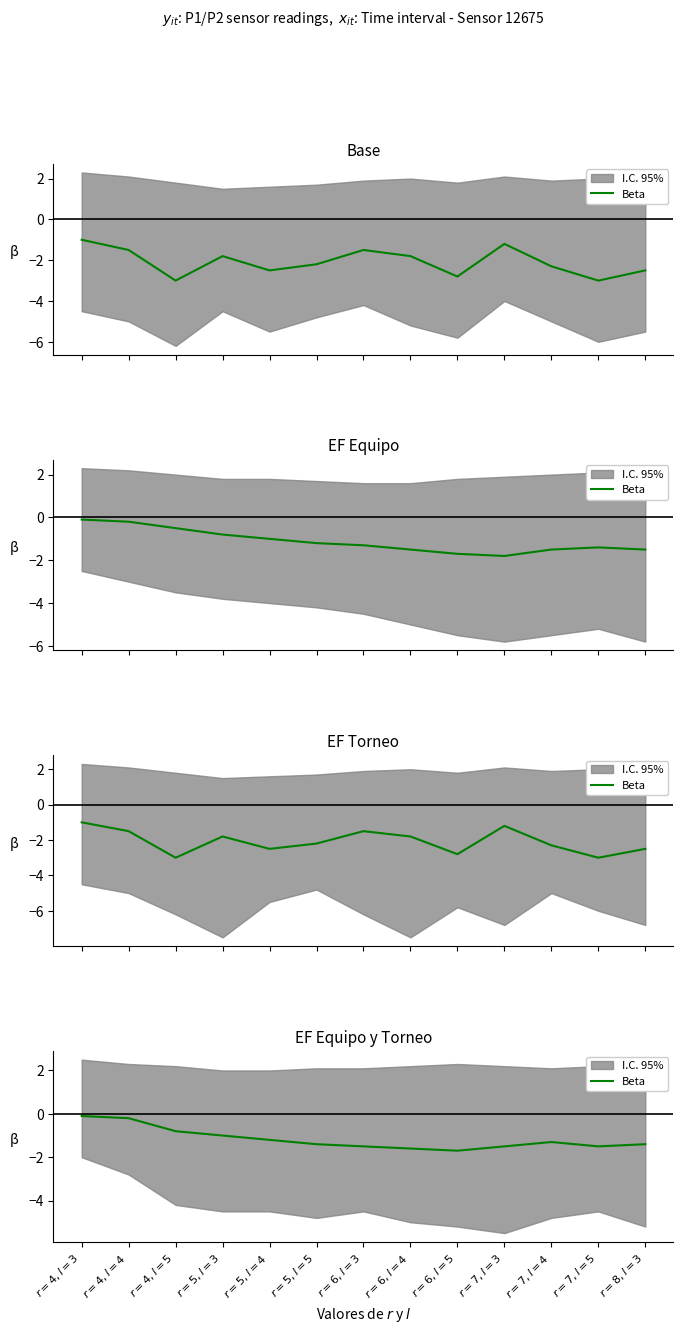

What is the greatest value displayed?

-0.1